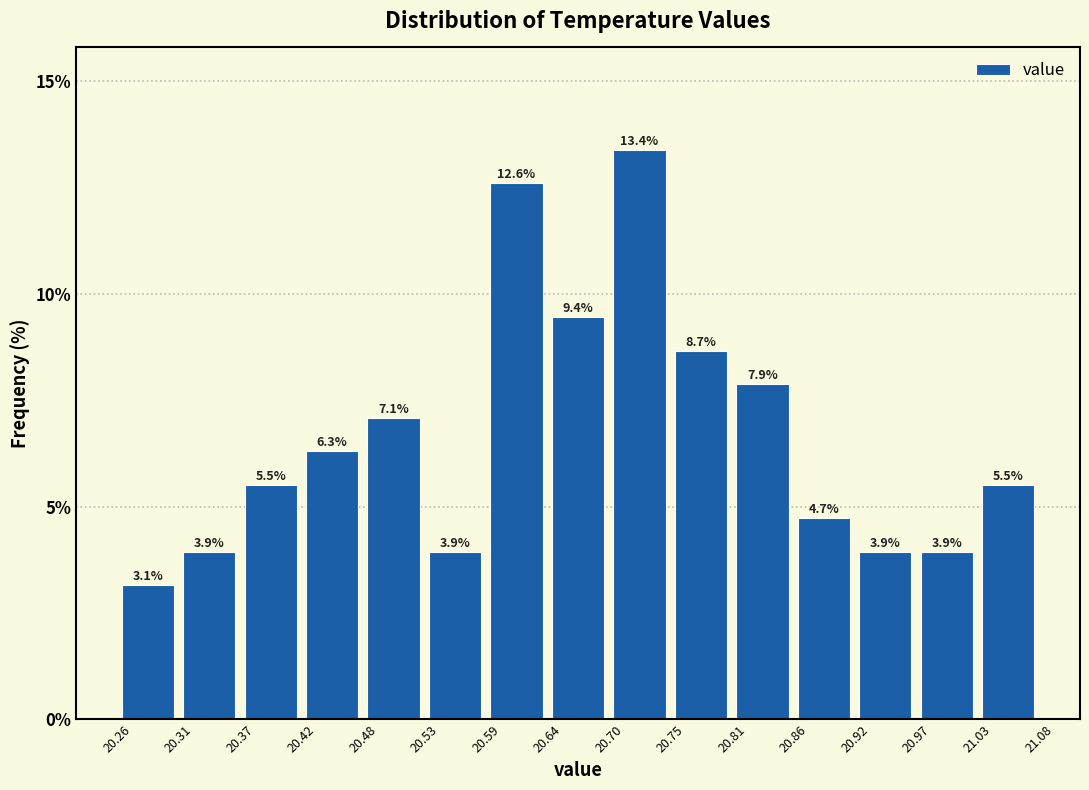

Reading left to right, list every bar in this chart as the range it spans on the x-axis followed by its height.

20.26 to 20.31: 3.1
20.31 to 20.37: 3.9
20.37 to 20.42: 5.5
20.42 to 20.48: 6.3
20.48 to 20.53: 7.1
20.53 to 20.59: 3.9
20.59 to 20.64: 12.6
20.64 to 20.70: 9.4
20.70 to 20.75: 13.4
20.75 to 20.81: 8.7
20.81 to 20.86: 7.9
20.86 to 20.92: 4.7
20.92 to 20.97: 3.9
20.97 to 21.03: 3.9
21.03 to 21.08: 5.5